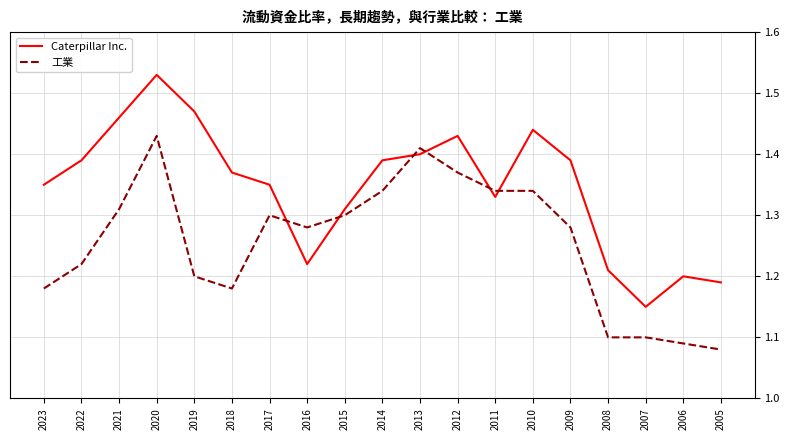

At which label does Caterpillar Inc. reach its peak?

2020